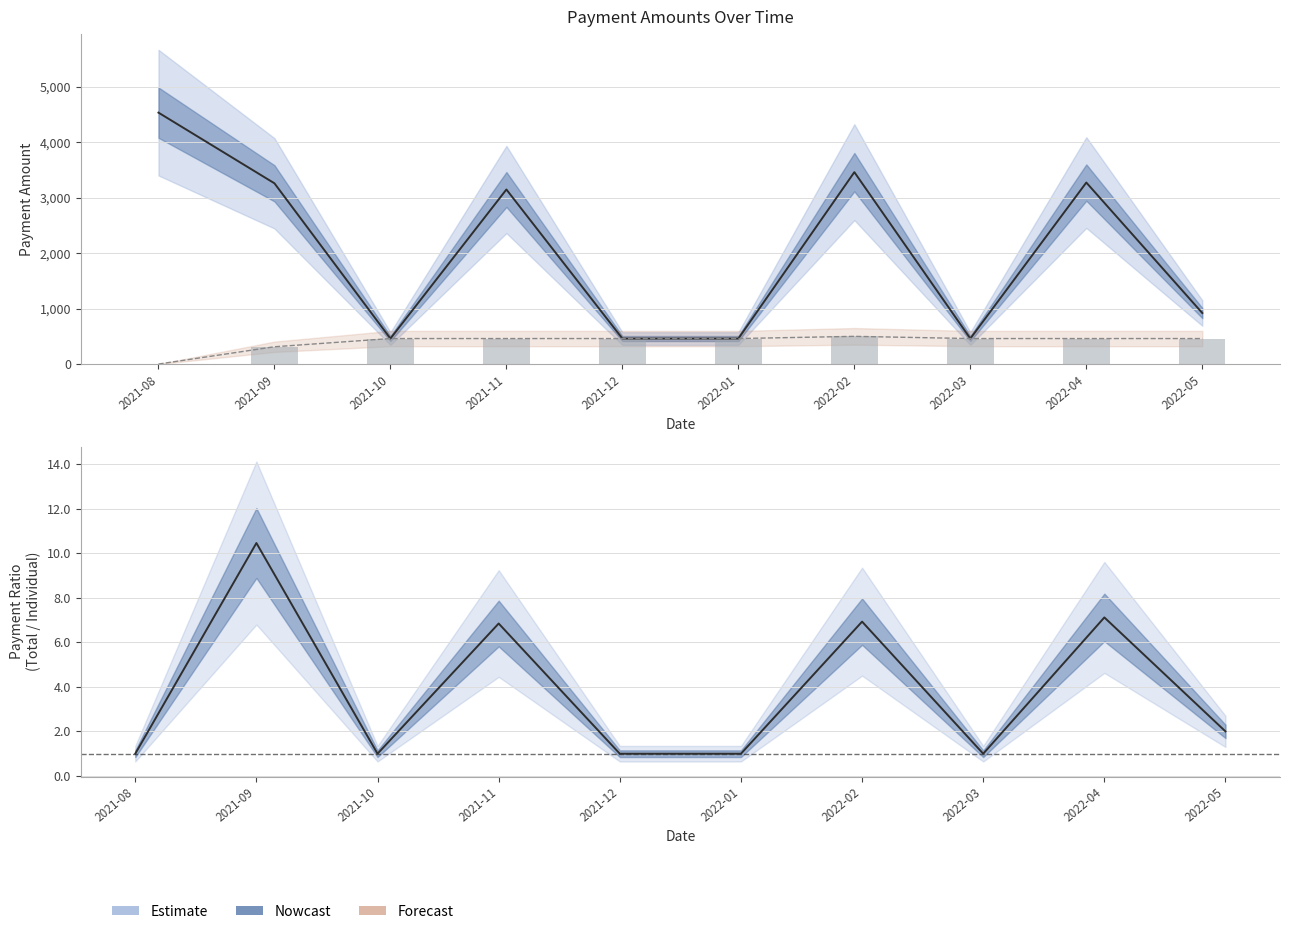

The Individual Payment series shows 426.9 at 2021-09. True or false?

False